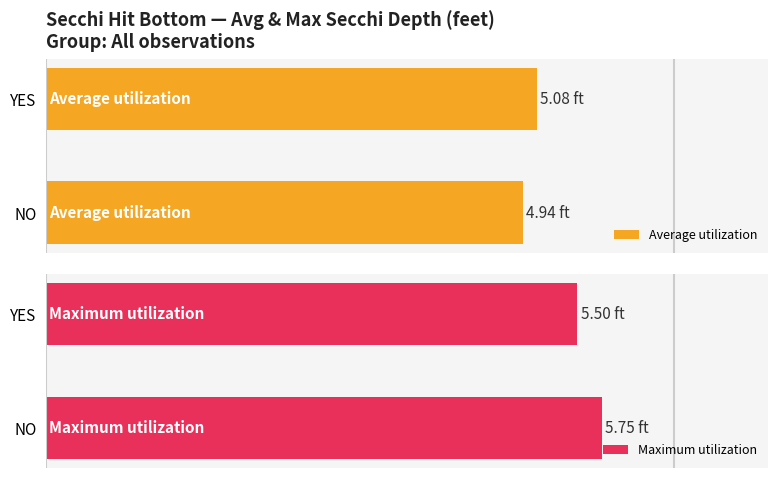

List the series in order of their overall mean, highest first.

Maximum utilization, Average utilization